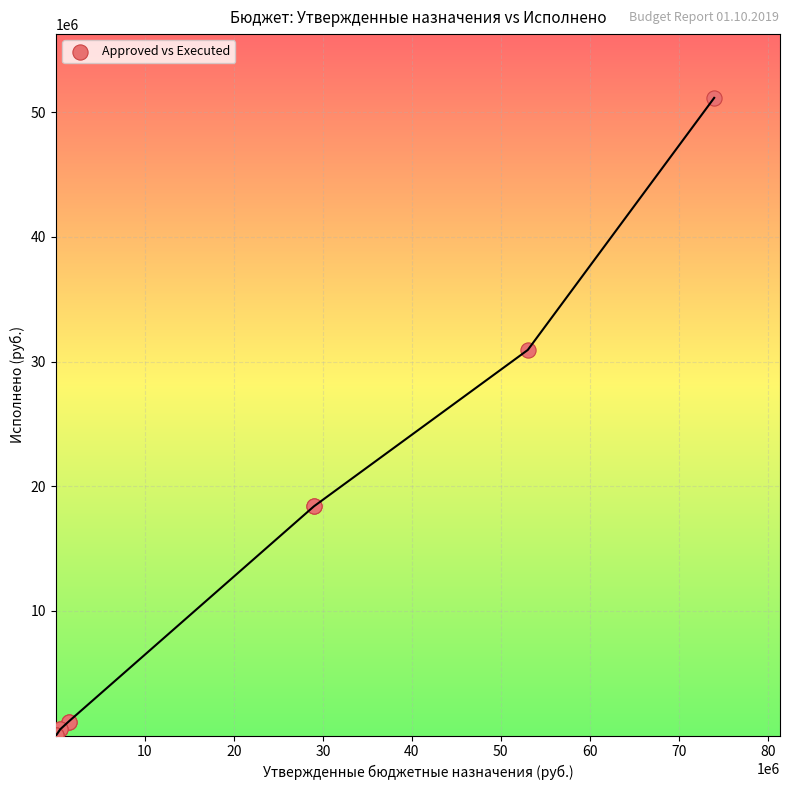

What Y value in the scatter plot is closest to 25582620?

30935699.8